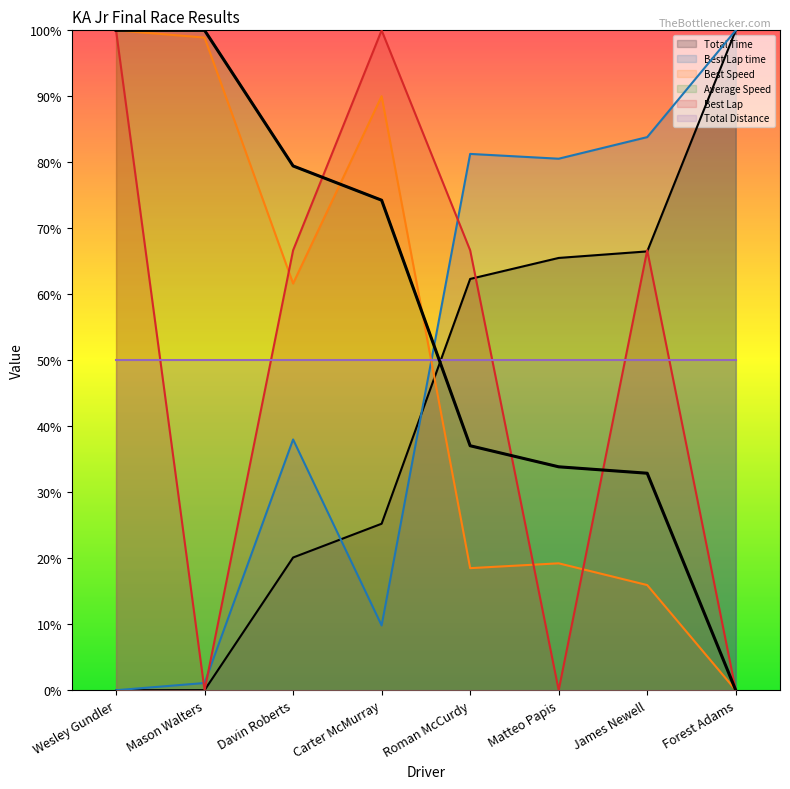

What is the value of the Best Speed point at the 3rd from the left?

61.6